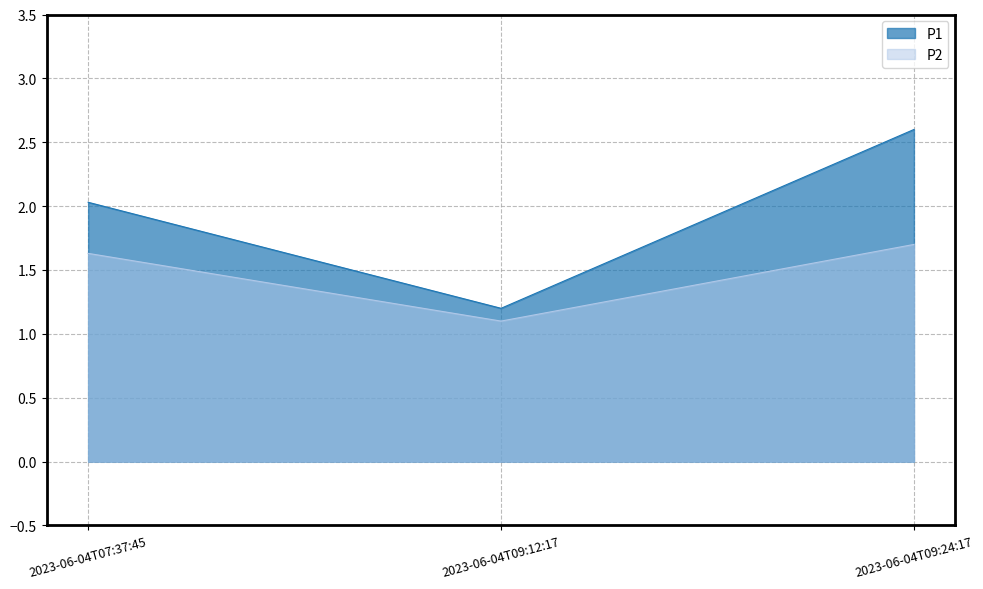

Reading left to right, extract all data points from this chart.

P1: 2023-06-04T07:37:45=2.0	2023-06-04T09:12:17=1.2	2023-06-04T09:24:17=2.6
P2: 2023-06-04T07:37:45=1.6	2023-06-04T09:12:17=1.1	2023-06-04T09:24:17=1.7